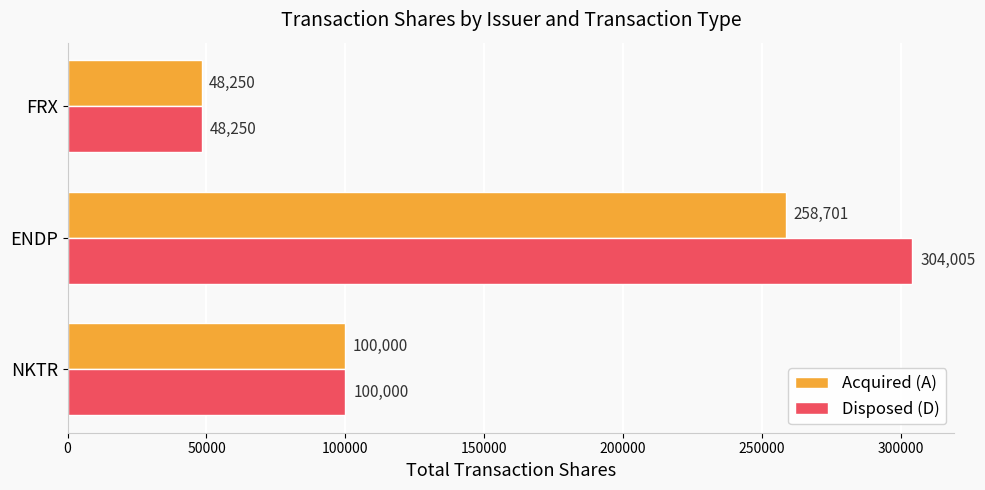

True or false: Acquired (A) has a value of 126221 at ENDP.

False